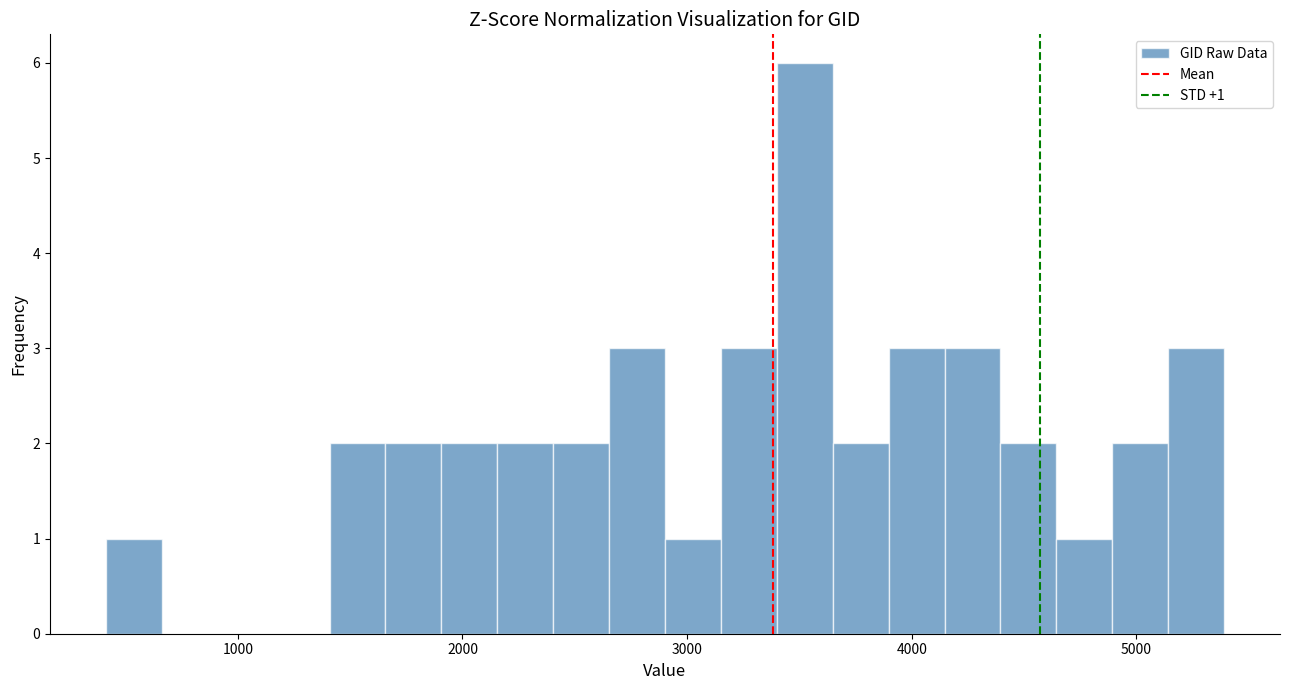

Read against the x-axis, roughly where is the centre of the tallest bar?

3500